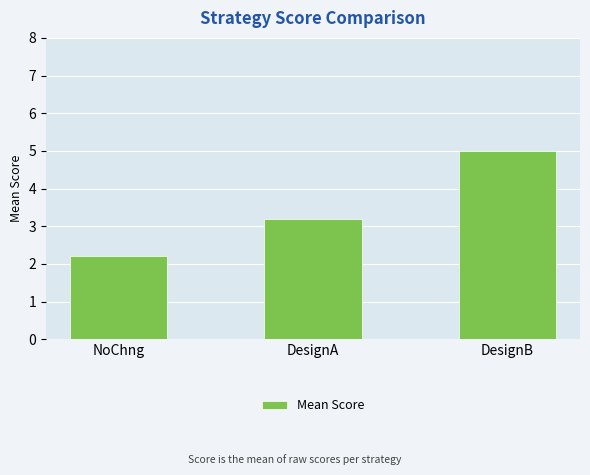

What is the maximum value shown in the chart?

5.0